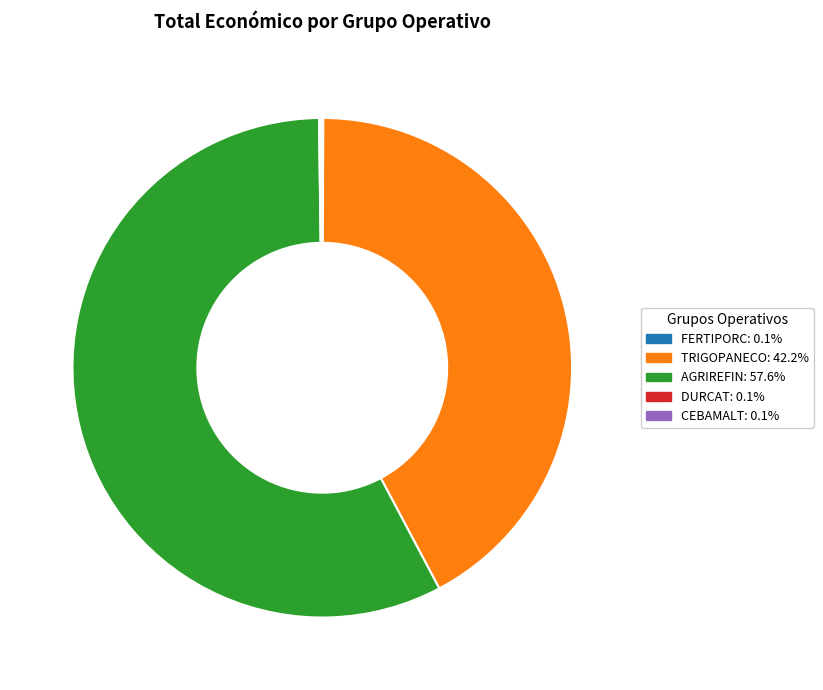

Which slice is the largest?

AGRIREFIN